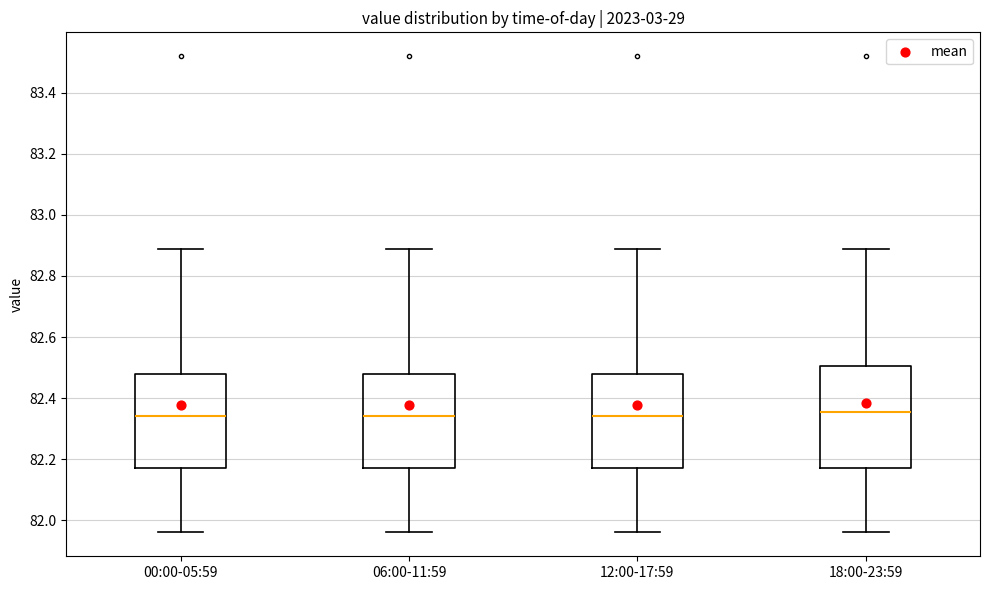

Reading left to right, read every box against the y-axis: the position of its median line, the range the box covers, and the ends of its whiskers. The values are not printed on the chart, so give them approximately, as read against the axis.

00:00-05:59: median 82.34, box 82.18 to 82.48, whiskers 81.96 to 82.90
06:00-11:59: median 82.34, box 82.18 to 82.48, whiskers 81.96 to 82.90
12:00-17:59: median 82.34, box 82.18 to 82.48, whiskers 81.96 to 82.90
18:00-23:59: median 82.36, box 82.18 to 82.50, whiskers 81.96 to 82.90